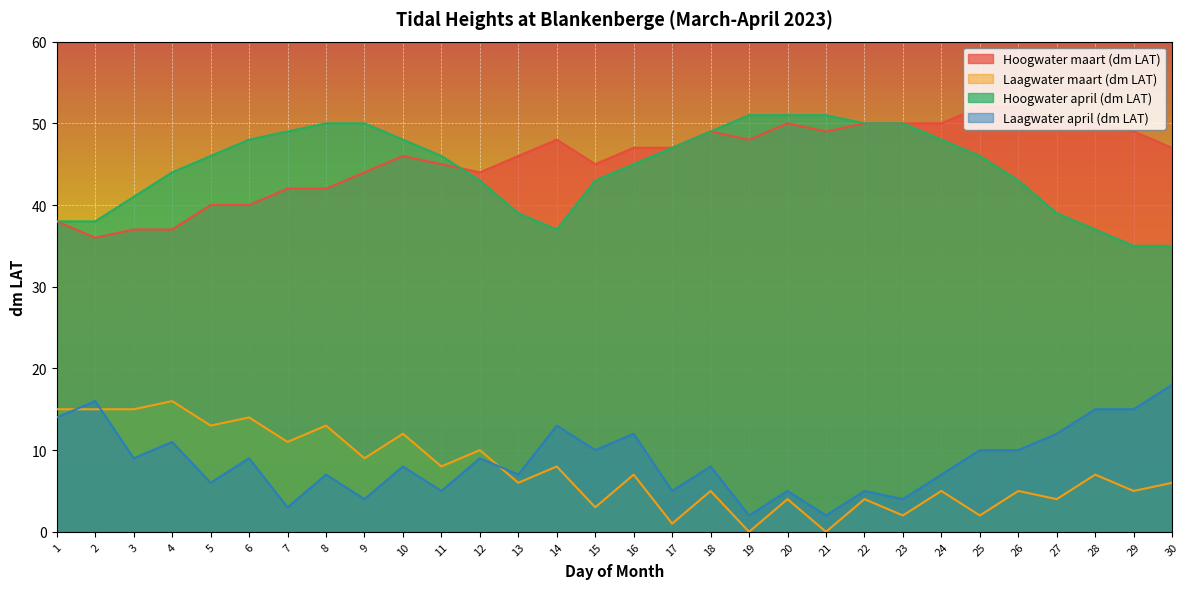

Rank the categories by Laagwater maart (dm LAT) value from highest to lowest.

4, 1, 2, 3, 6, 5, 8, 10, 7, 12, 9, 11, 14, 16, 28, 13, 30, 18, 24, 26, 29, 20, 22, 27, 15, 23, 25, 17, 19, 21